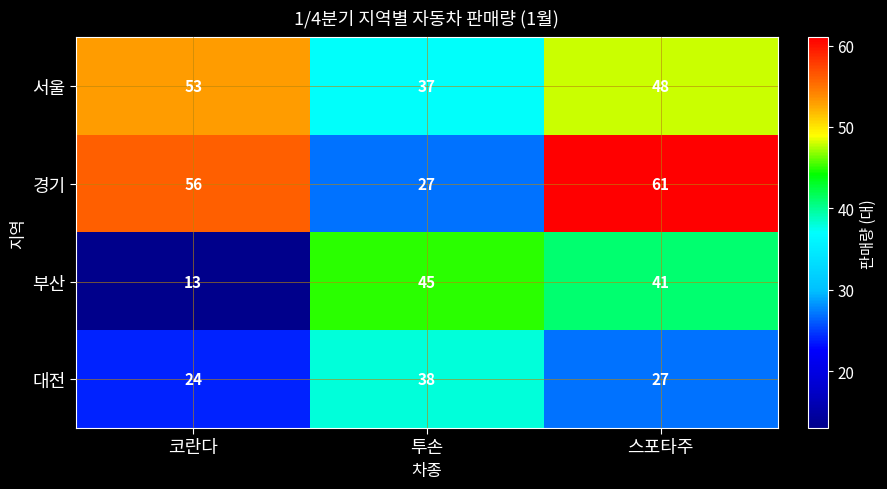

How many categories are shown in the chart?

3